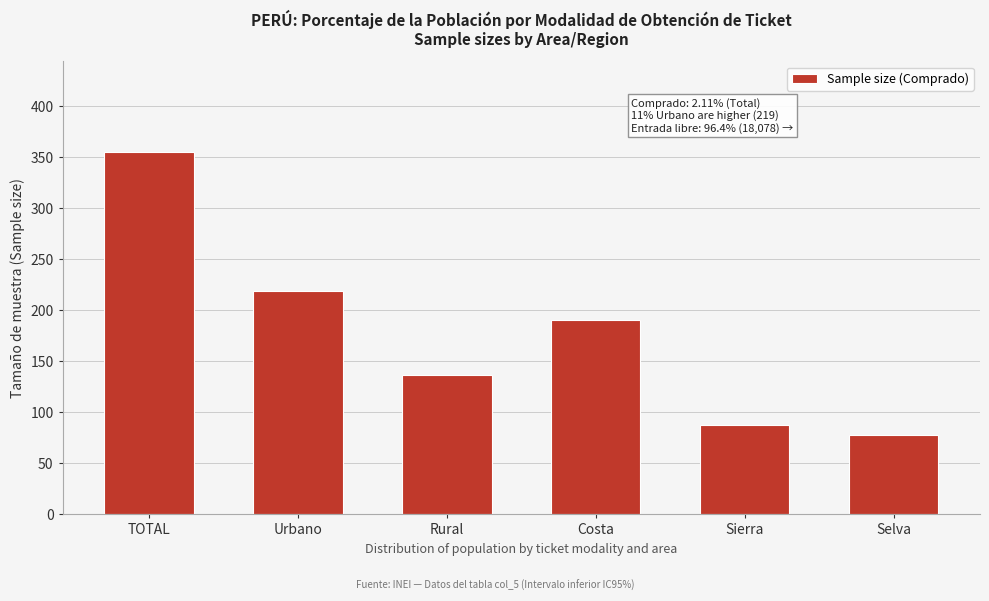

Reading left to right, what are all the values shown in this chart?

TOTAL=355	Urbano=219	Rural=136	Costa=190	Sierra=87	Selva=78